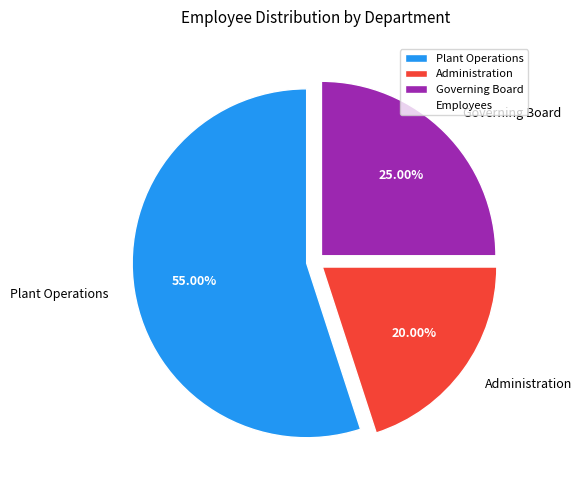

What is the majority slice?

Plant Operations